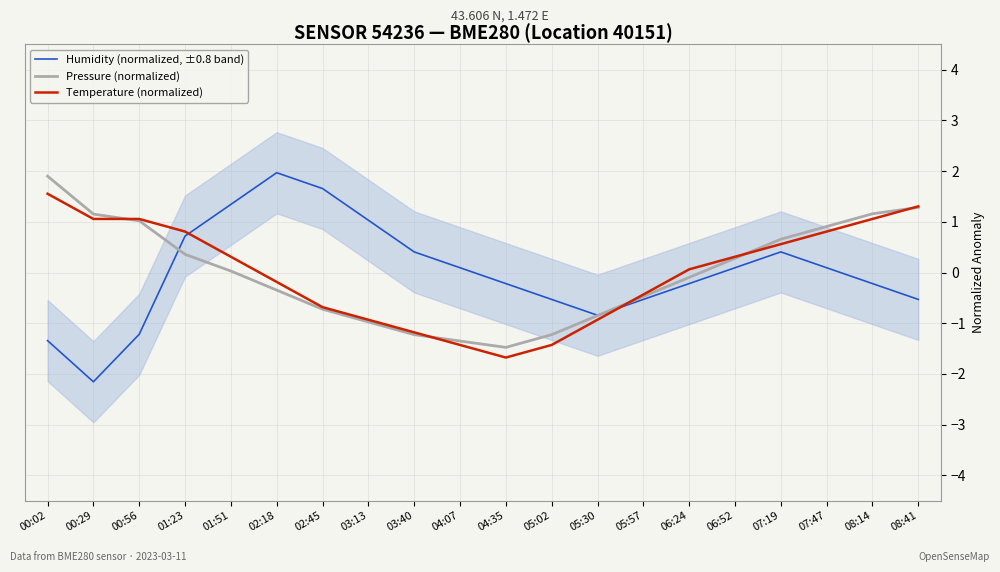

Rank the series at 06:24 from lowest to highest value.

Humidity (normalized, ±0.8 band), Pressure (normalized), Temperature (normalized)